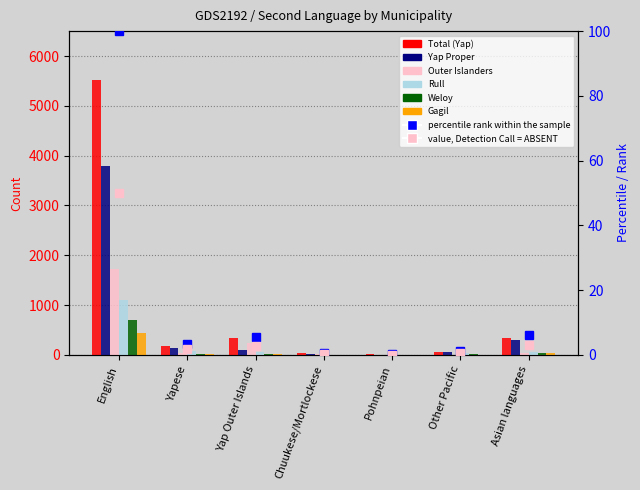

Which label corresponds to the smallest value in the chart?

Pohnpeian